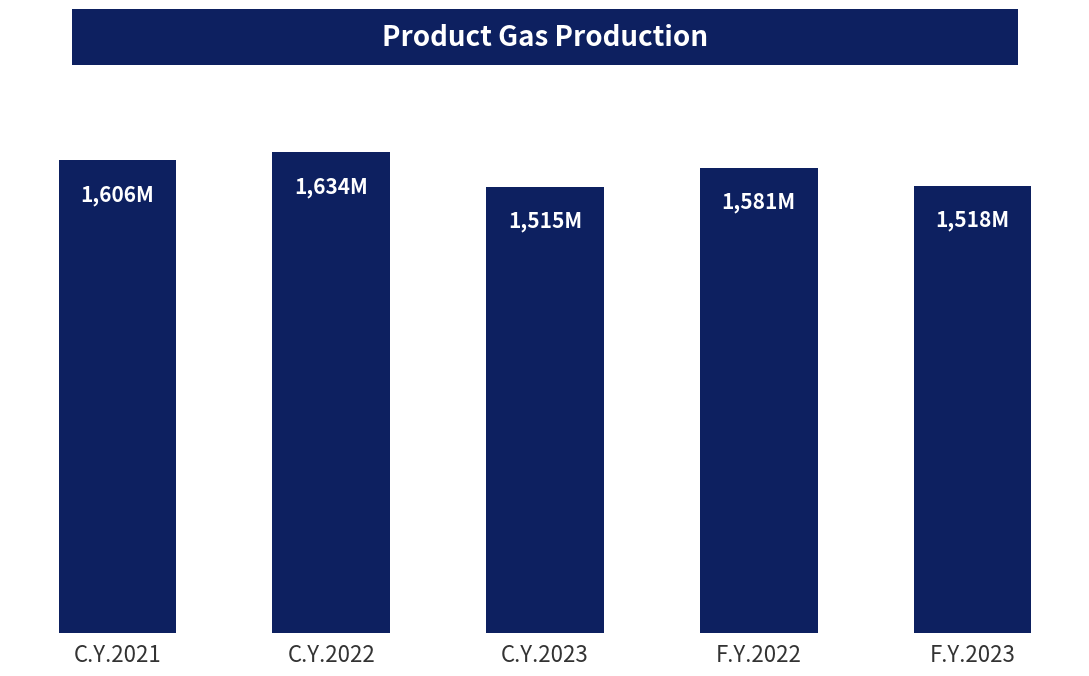

What is the smallest value displayed?

1514533820